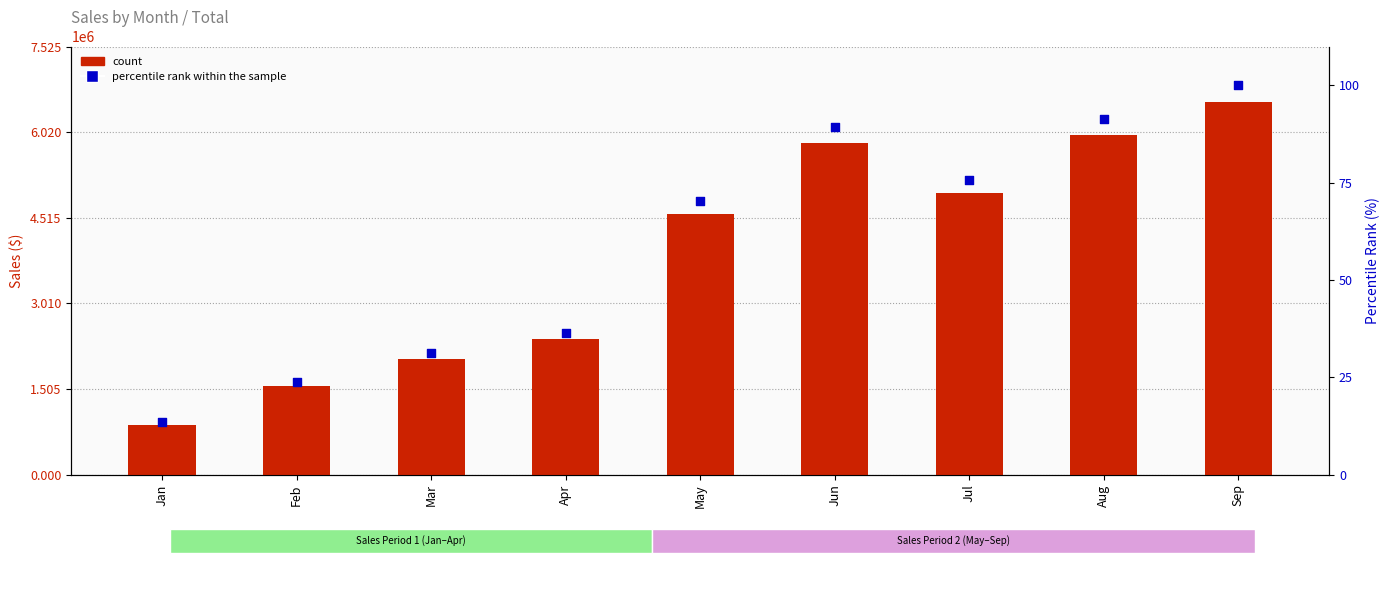

Which series contains the lowest Y value?

percentile rank within the sample